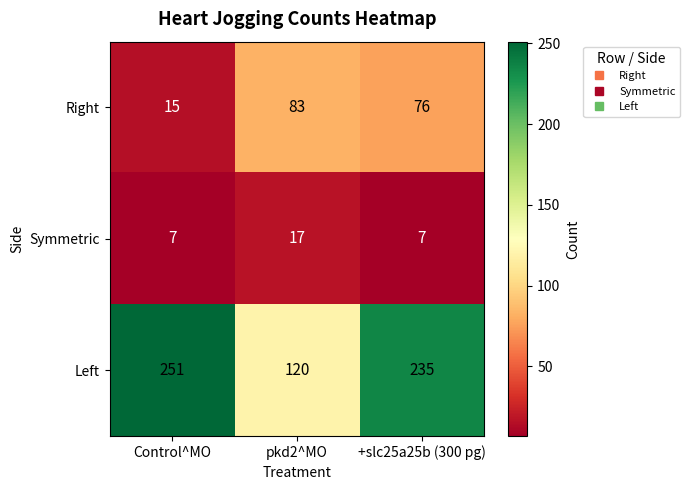

How many series are shown in this chart?

3